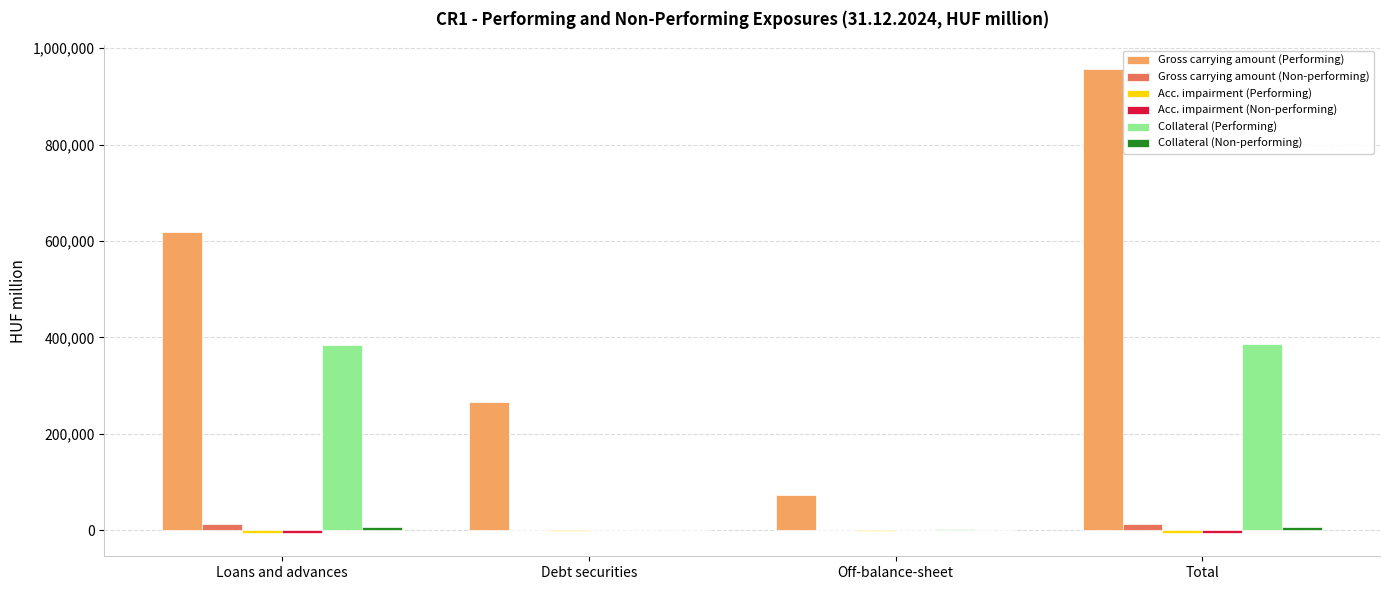

Which series changed the most between Debt securities and Total?

Gross carrying amount (Performing)